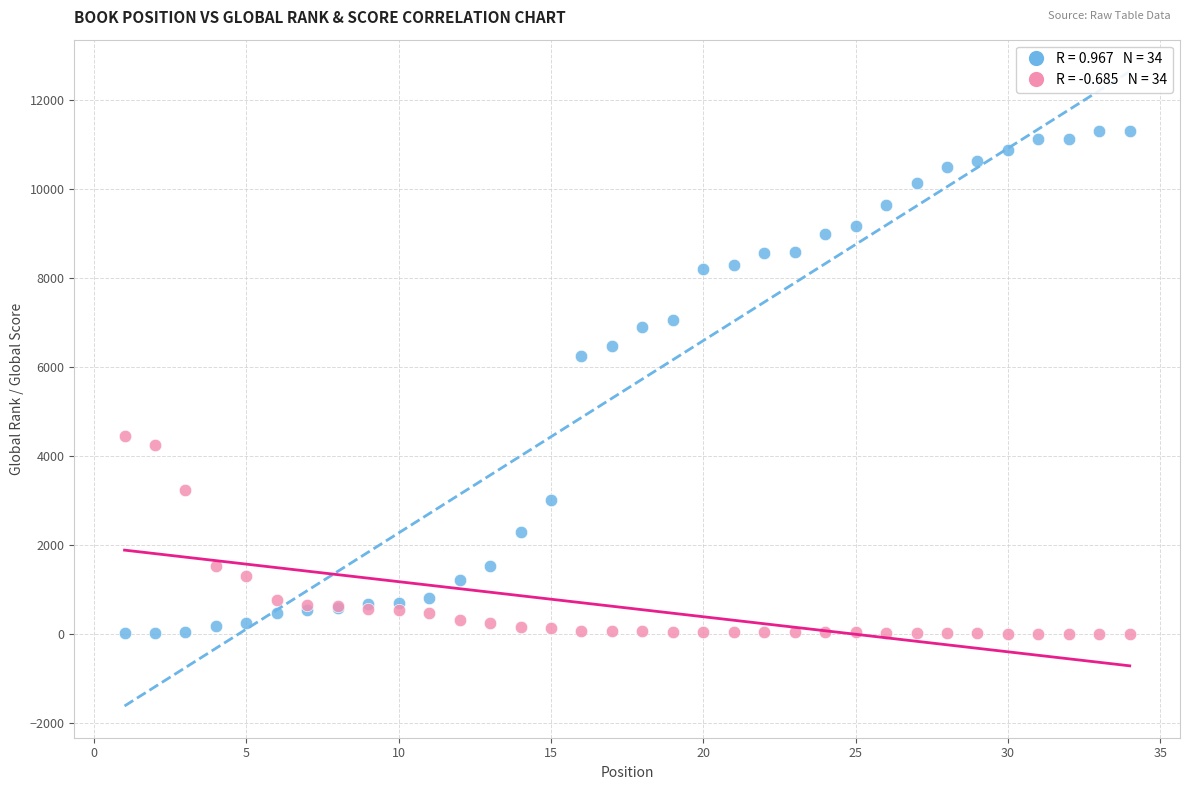

Across all series, what Y value is closest to 5649?

6243